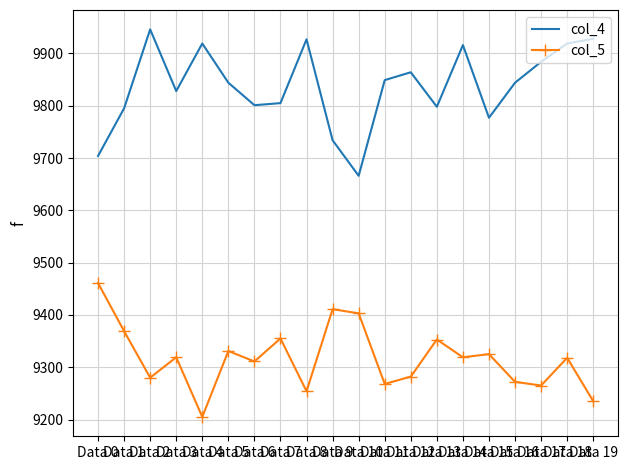

True or false: col_4 has a value of 9919 at Data 18.

True